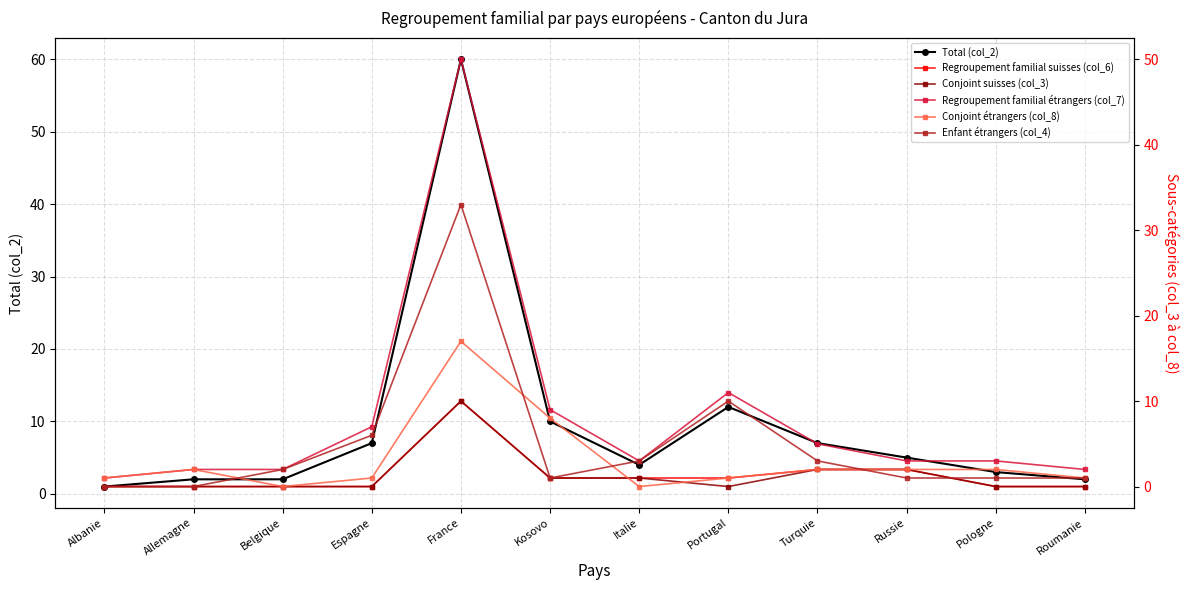

Is the value of Total (col_2) at Belgique greater than the value of Enfant étrangers (col_4) at Kosovo?

Yes